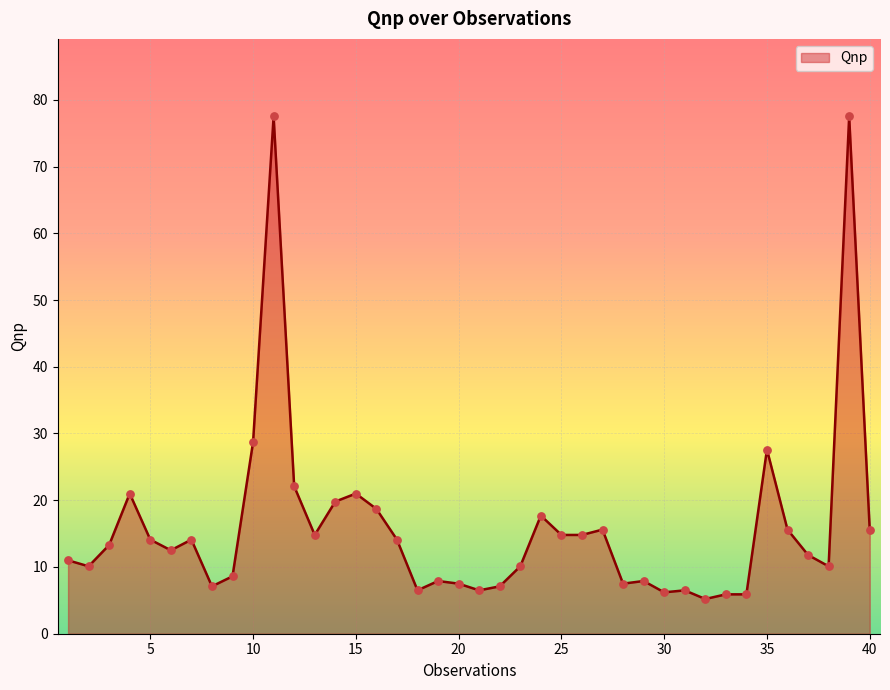

What is the greatest value displayed?

77.5